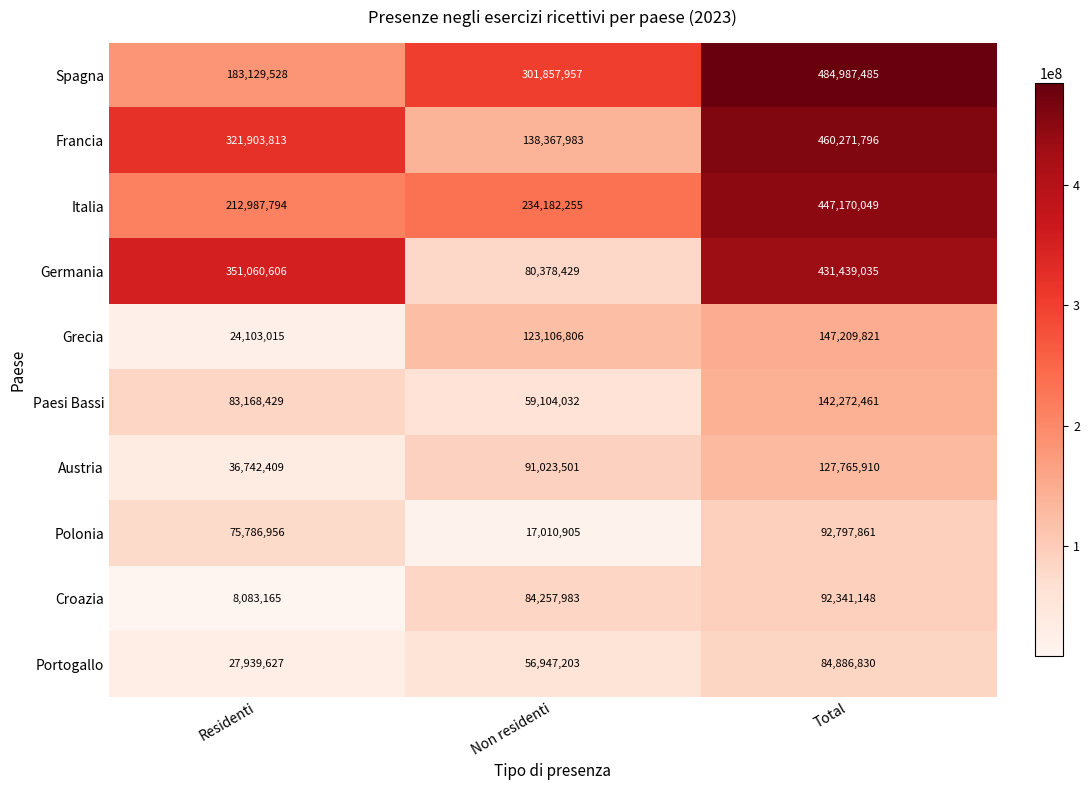

What is the sum of the Croazia values at Residenti and Non residenti?

92341148